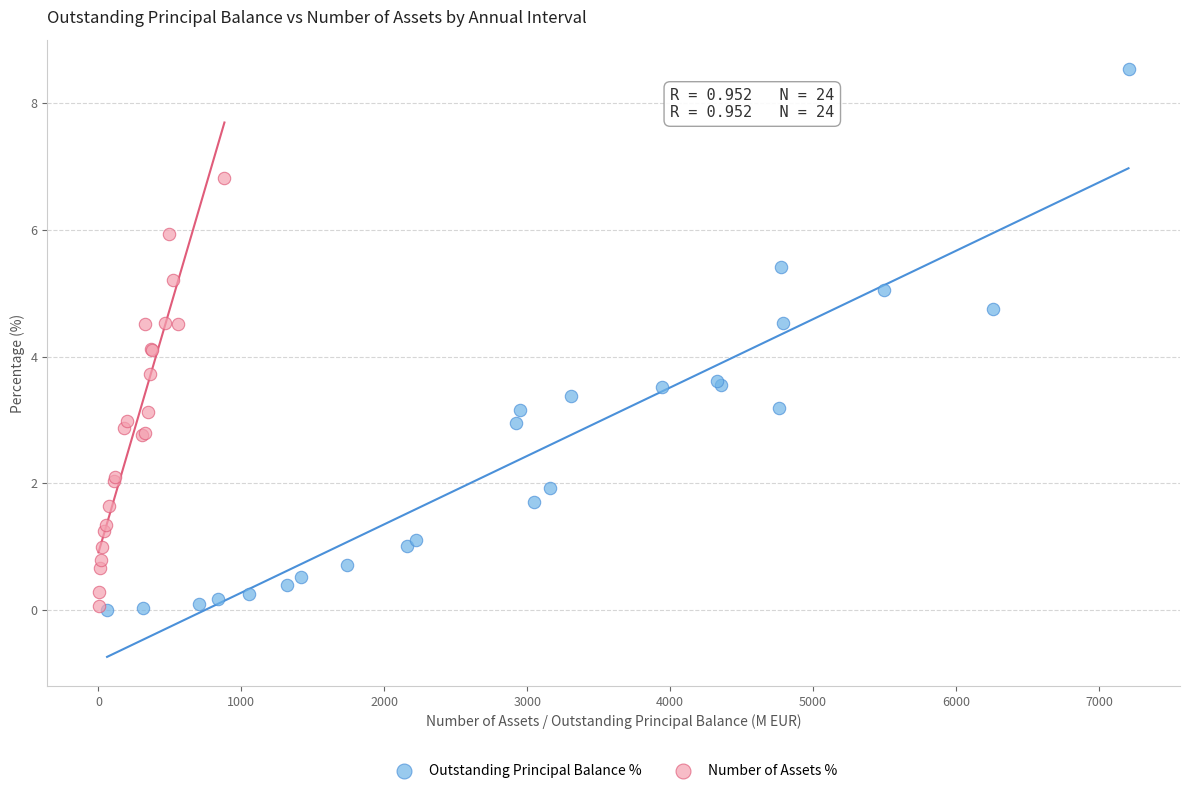

Which series contains the highest Y value?

Outstanding Principal Balance %